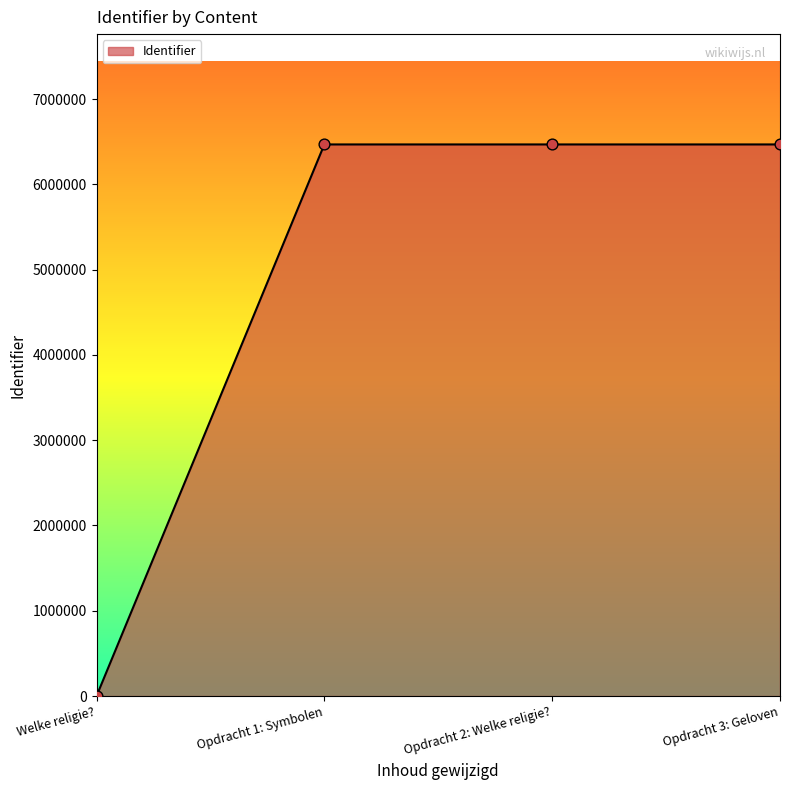

Between Opdracht 3: Geloven and Welke religie?, which is larger?

Opdracht 3: Geloven